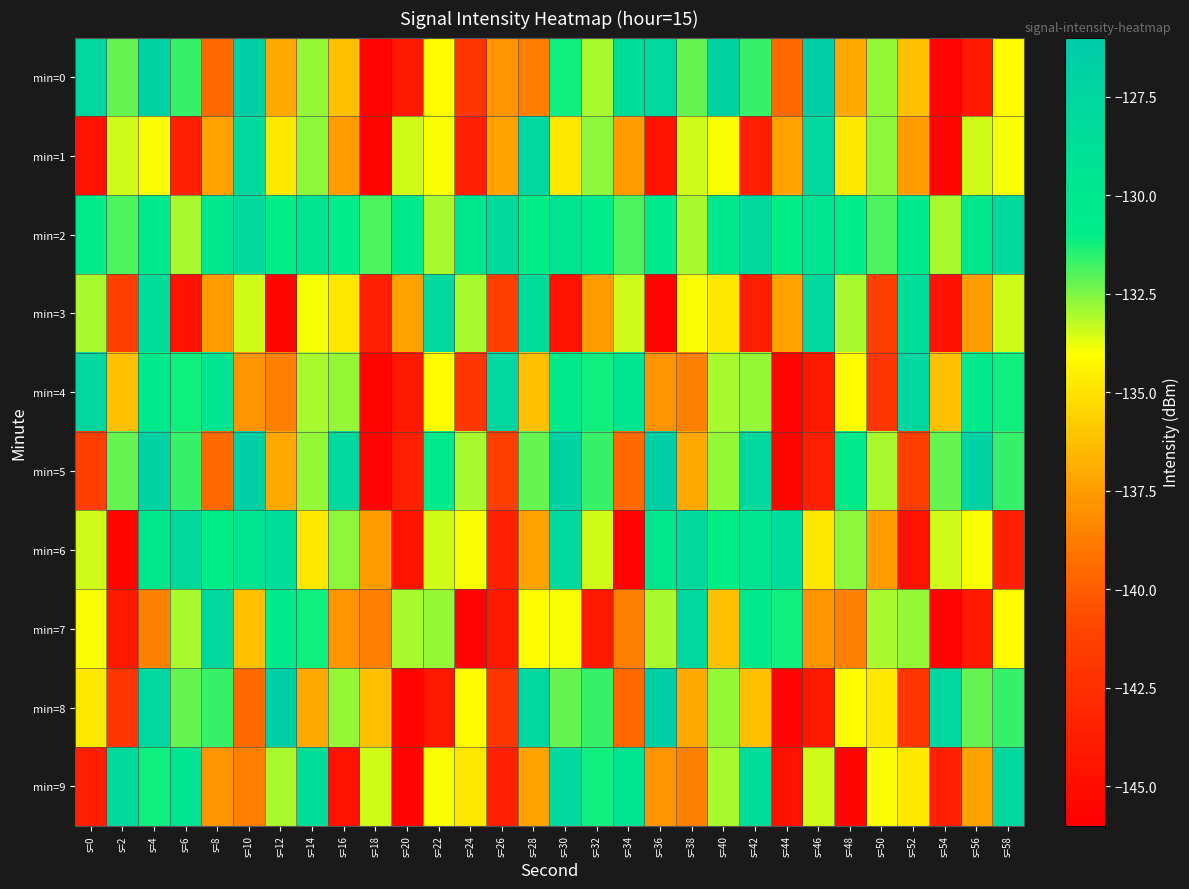

How many data points does each series have?

30